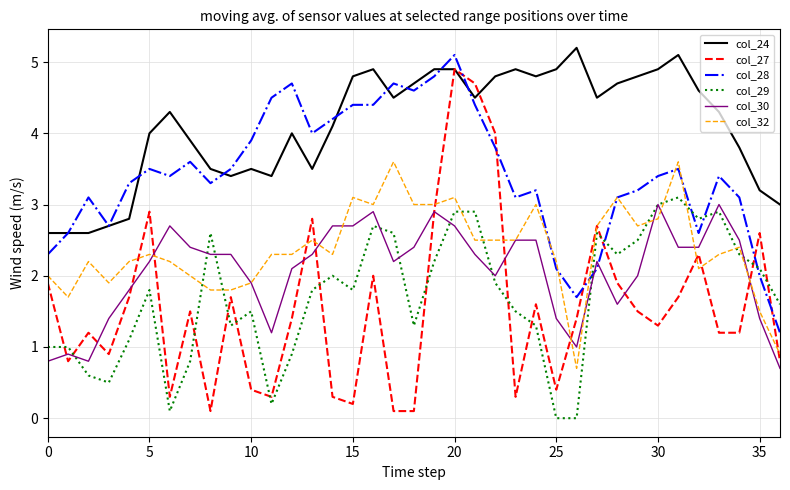

What is the greatest value displayed?

5.2